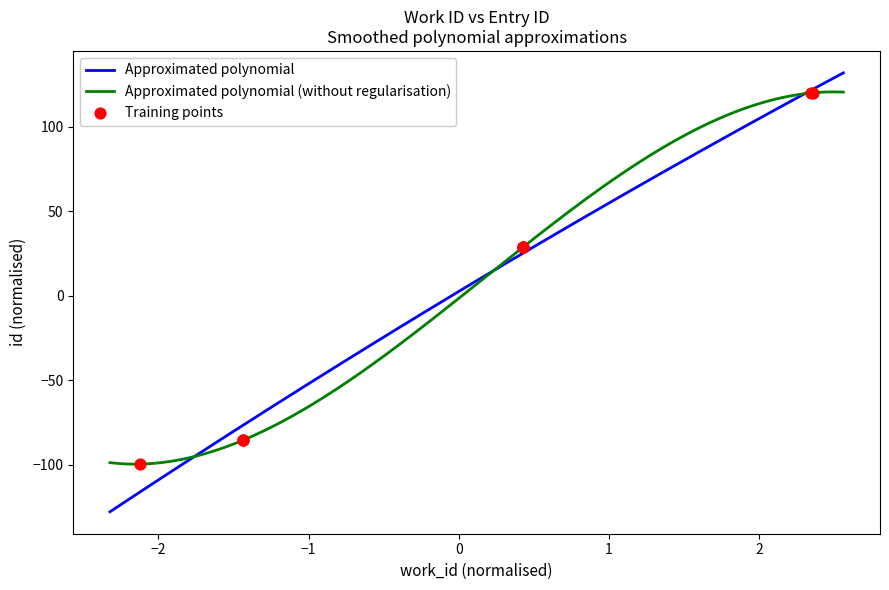

Between 7388 and 7701, which is larger?

7701